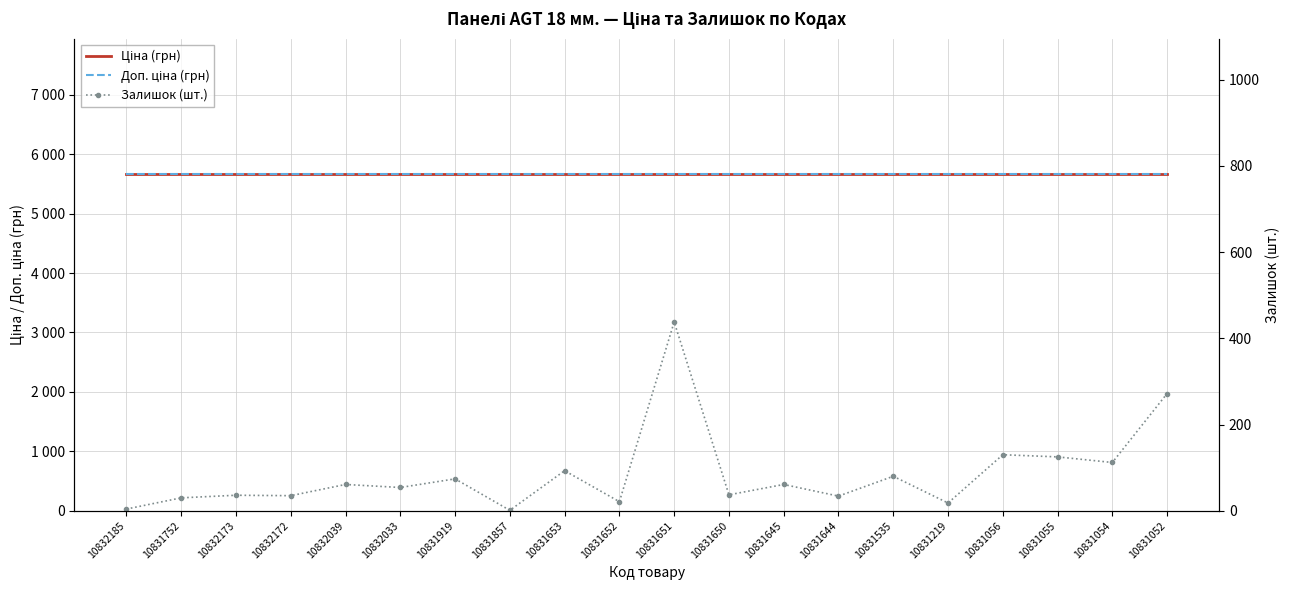

True or false: Доп. ціна (грн) has a value of 1197.0 at 10831652.

False